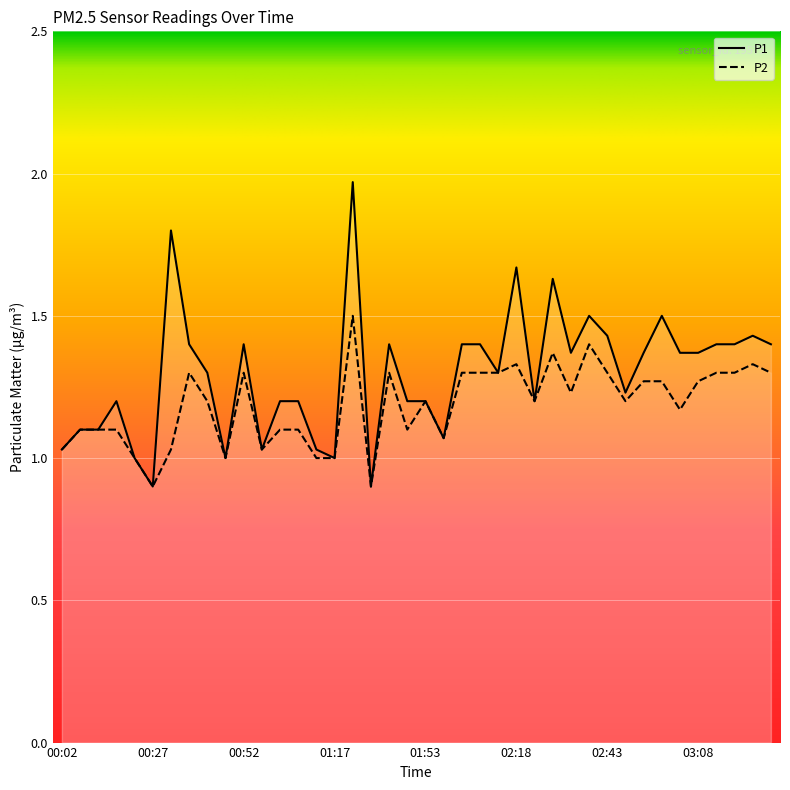

What is the sum of all P2 values?

47.5